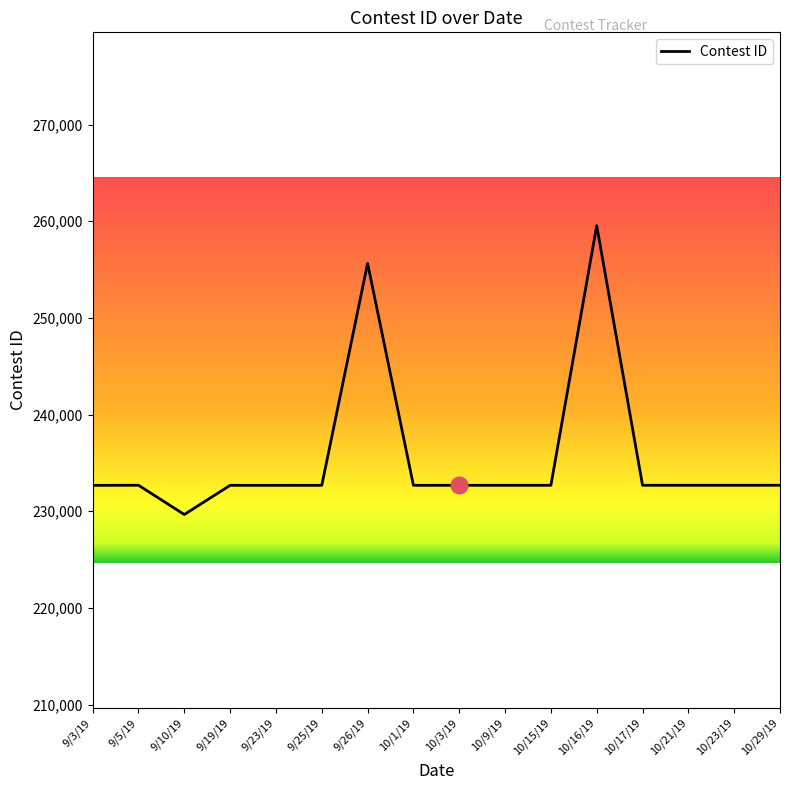

Which has a higher value, 10/16/19 or 10/9/19?

10/16/19